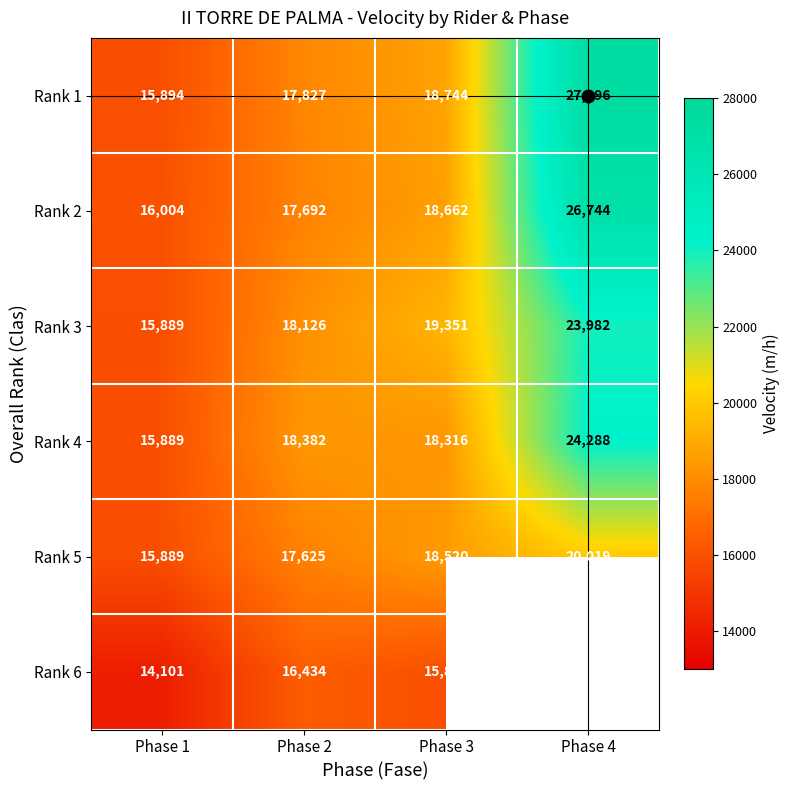

What is the difference between the Rank 1 values at Phase 3 and Phase 2?

917